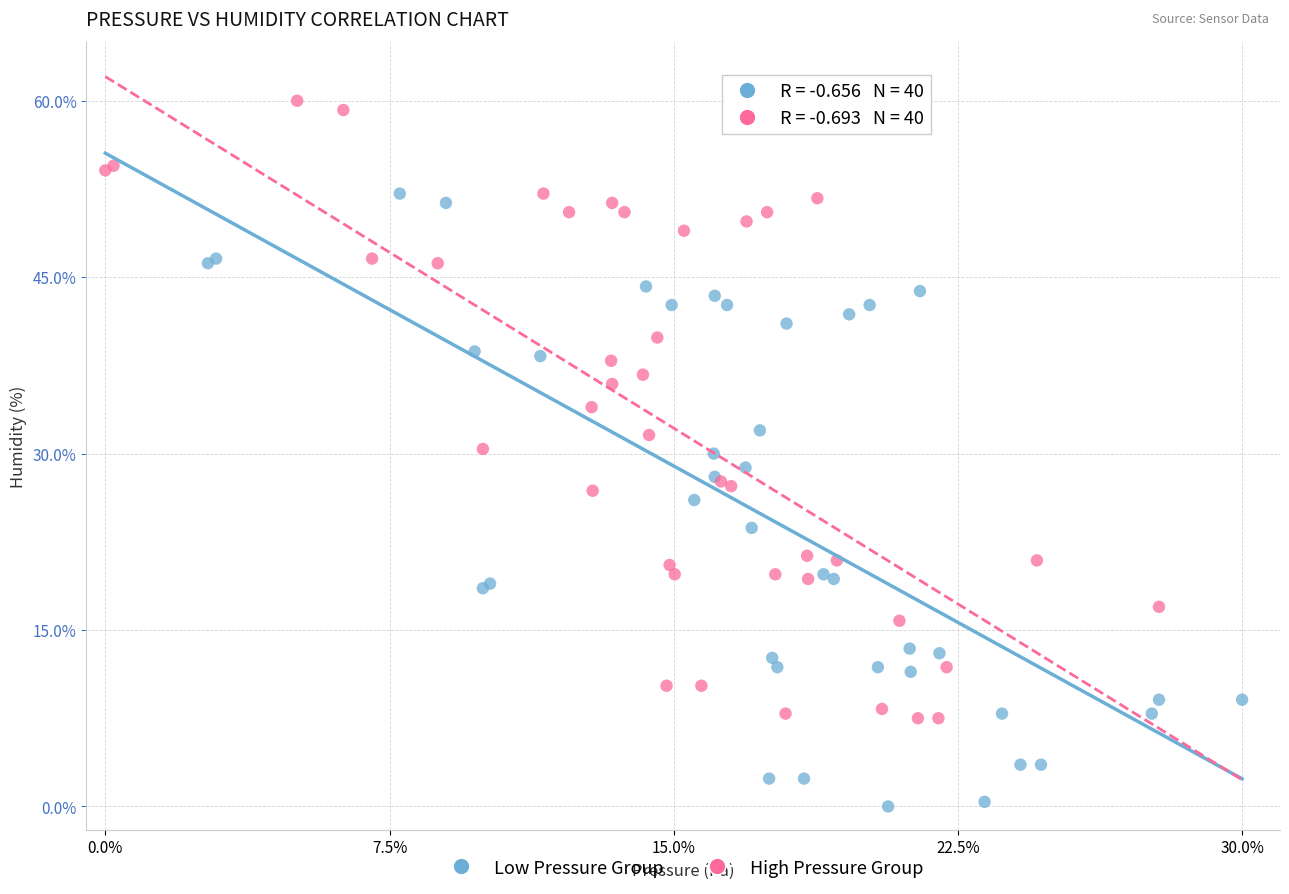

Which series has the widest spread of Y values?

High Pressure Group